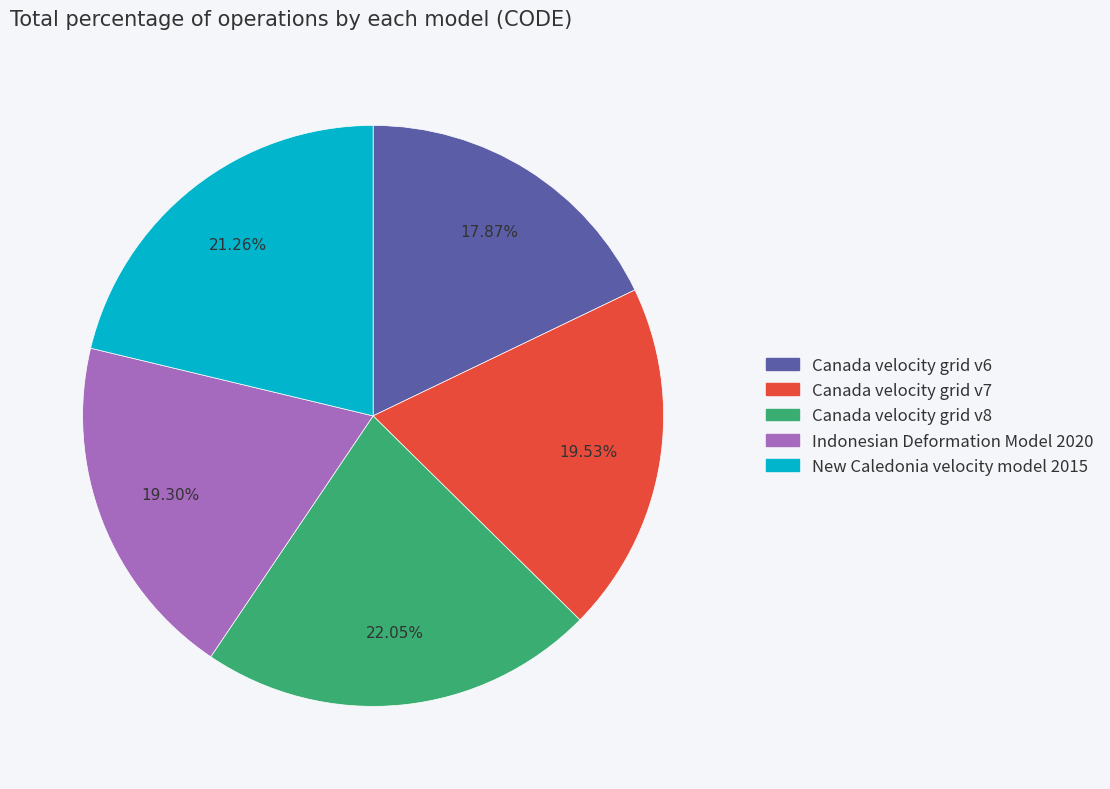

What is the largest slice in the pie chart?

Canada velocity grid v8